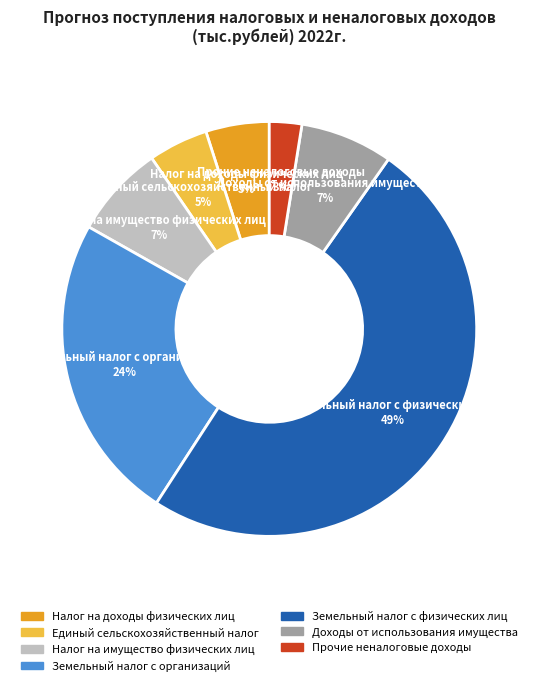

Between Налог на имущество физических лиц and Единый сельскохозяйственный налог, which is larger?

Налог на имущество физических лиц